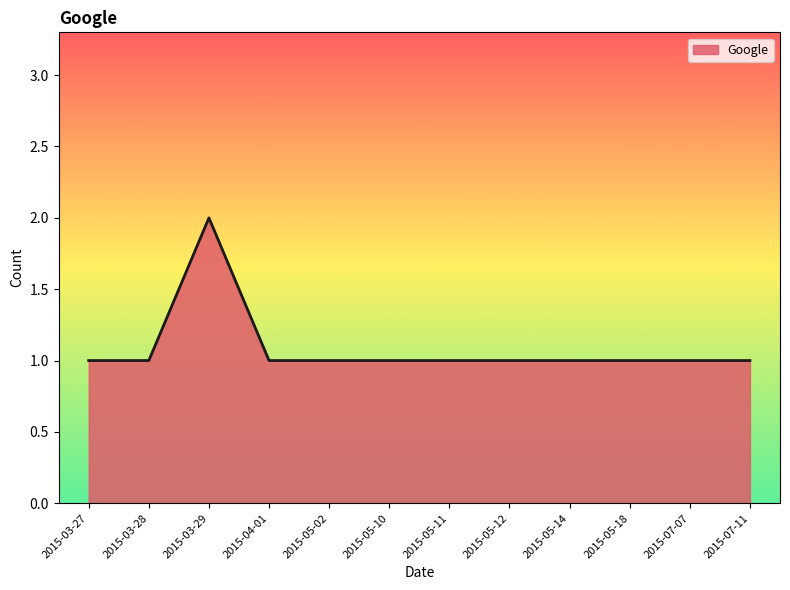

Reading left to right, what are all the values shown in this chart?

1	1	2	1	1	1	1	1	1	1	1	1